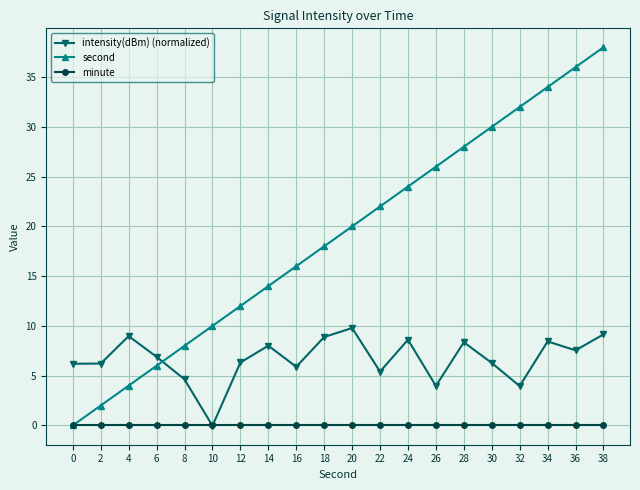

After their last crossing, which series has the higher values: second or intensity(dBm) (normalized)?

second